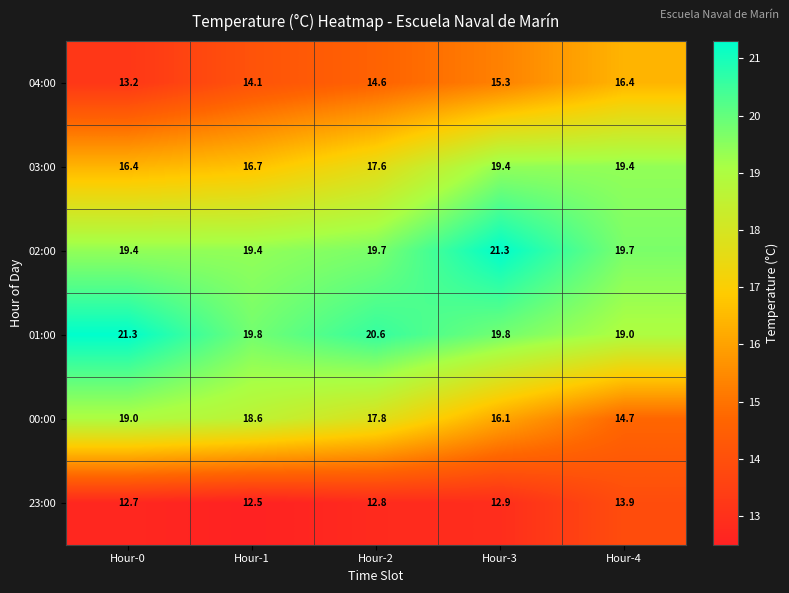

The 04:00 series shows 14.1 at Hour-1. True or false?

True